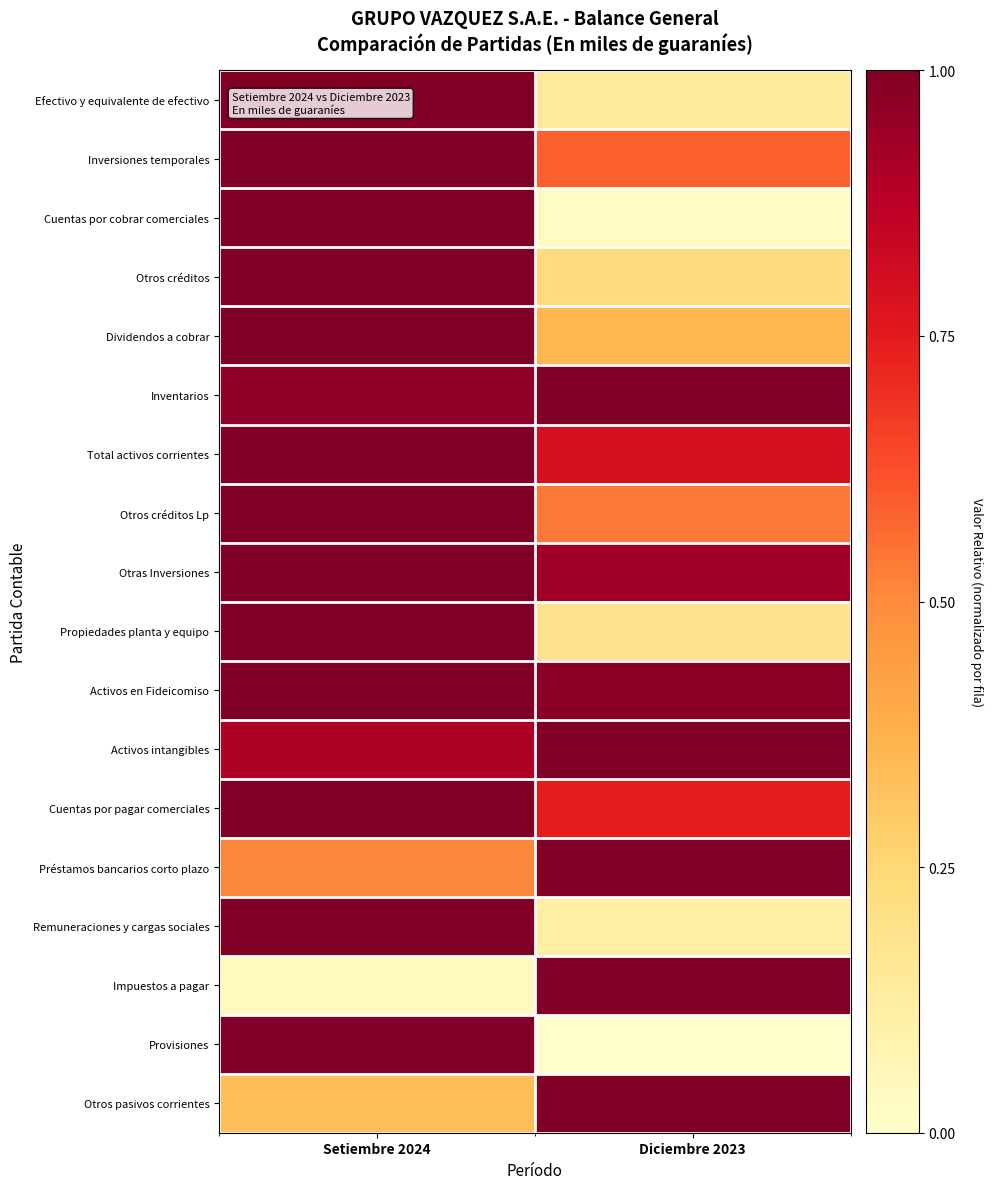

At how many categories does at least one series exceed 0?

2